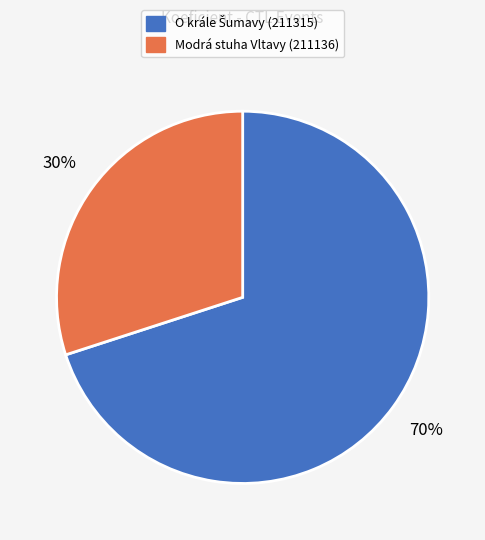

To the nearest percent, what is the difference between the largest and smallest slice percentages?

40%